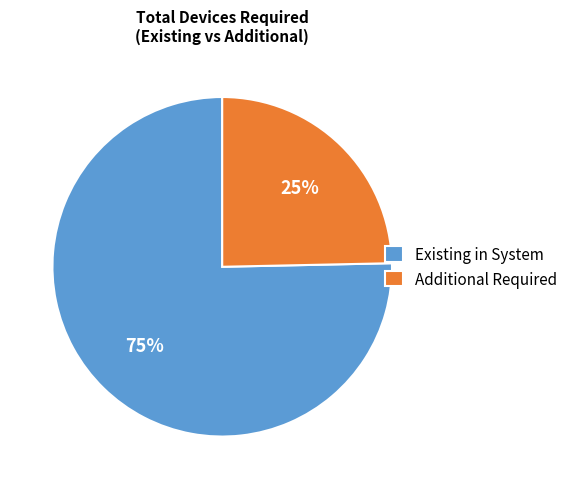

How many slices are in this pie chart?

2